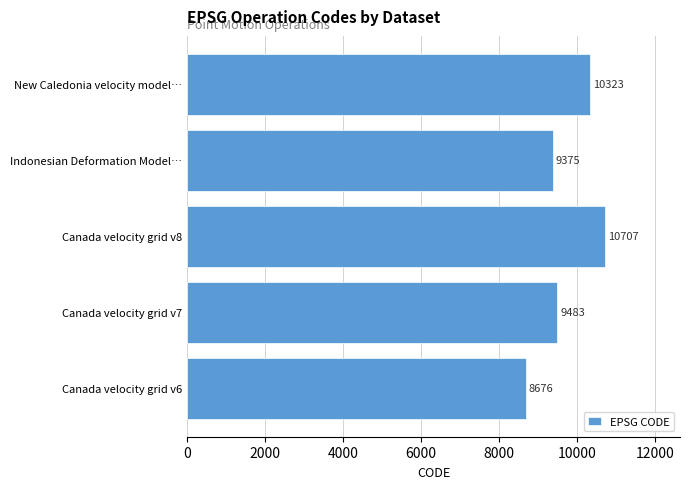

What is the change in value from Canada velocity grid v6 to Canada velocity grid v8?

+2031